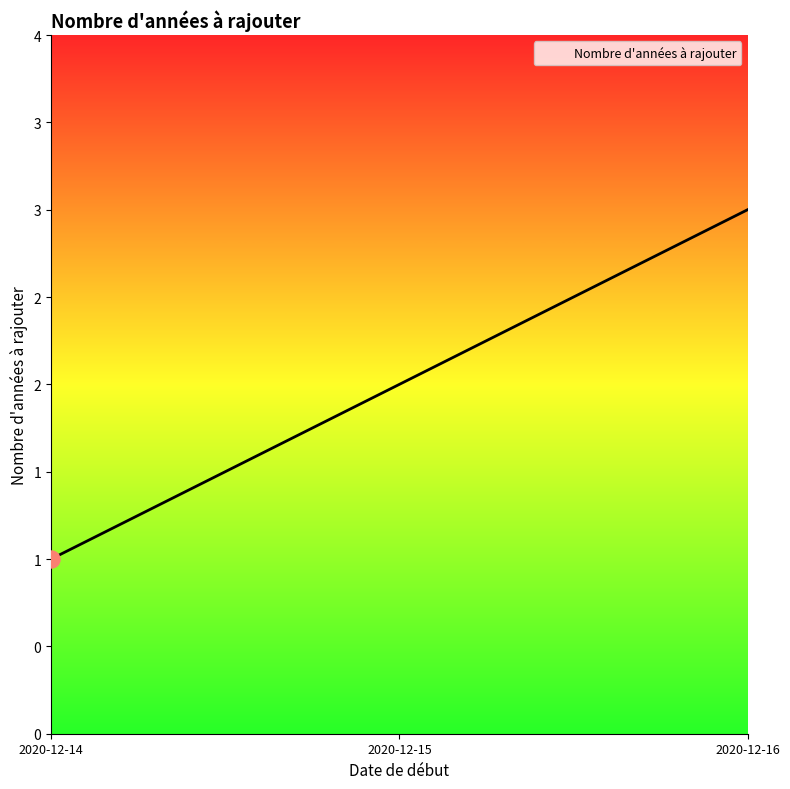

Does the chart have visible grid lines?

No